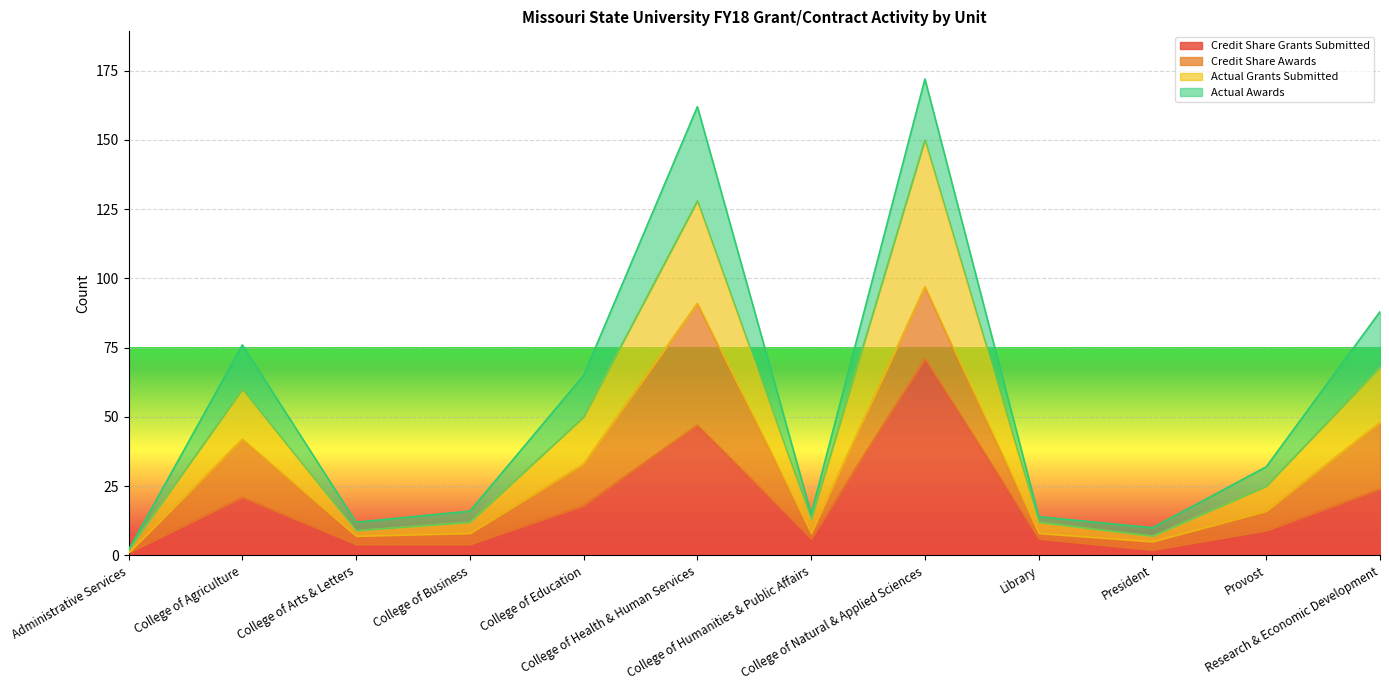

True or false: Credit Share Grants Submitted and Actual Grants Submitted cross at least once.

False